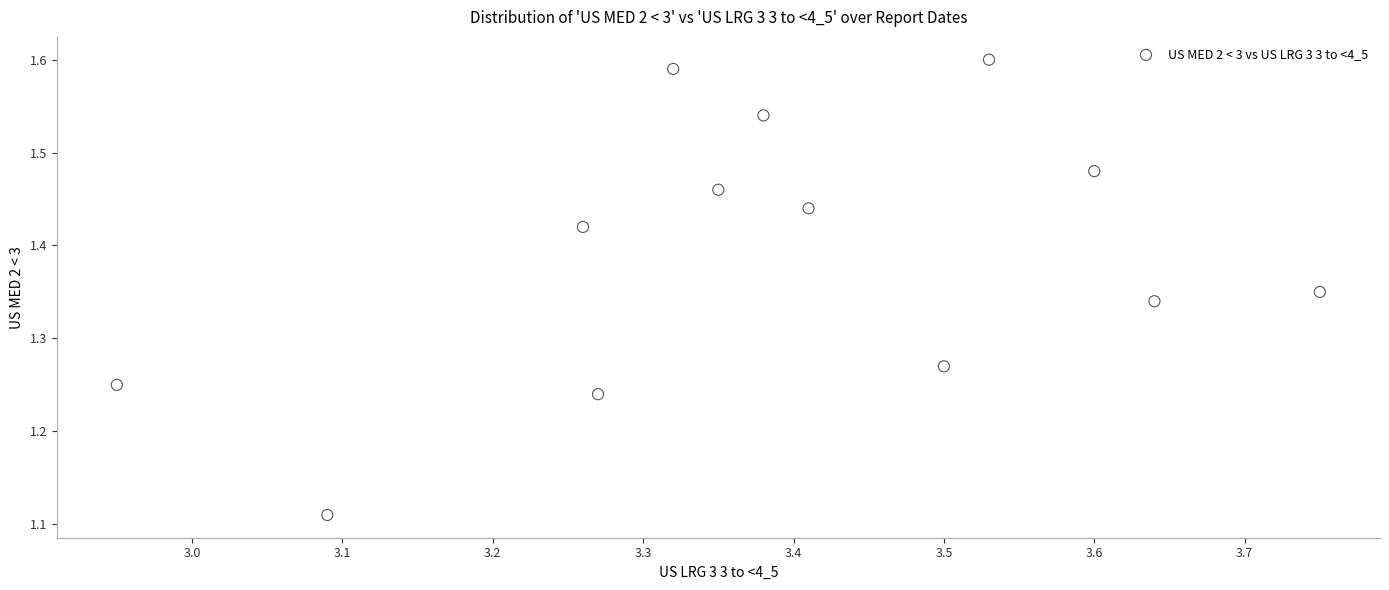

What is the range of X values (max minus min)?

0.8